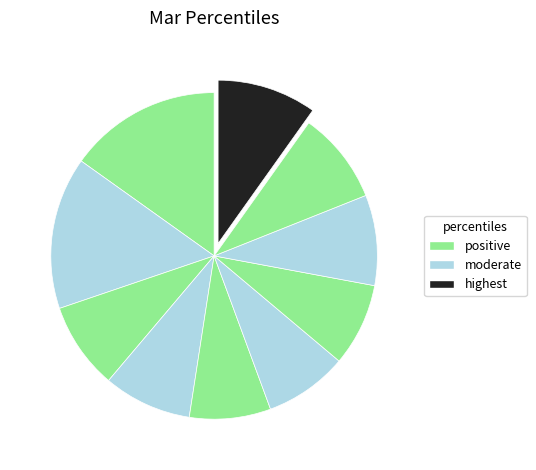

Count the number of slices in the pie.

10